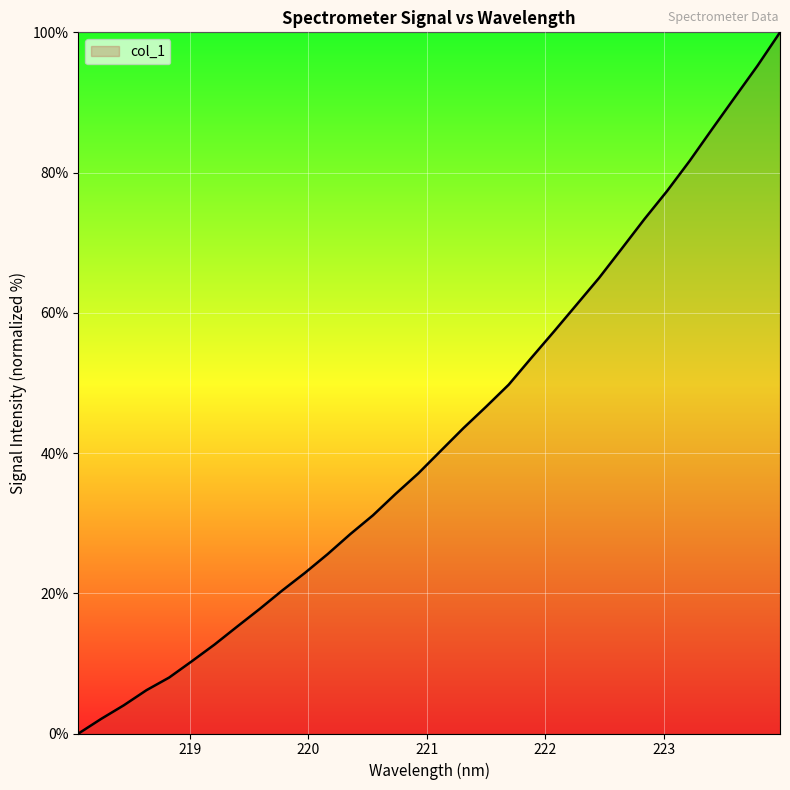

What is the maximum value shown in the chart?

100.0